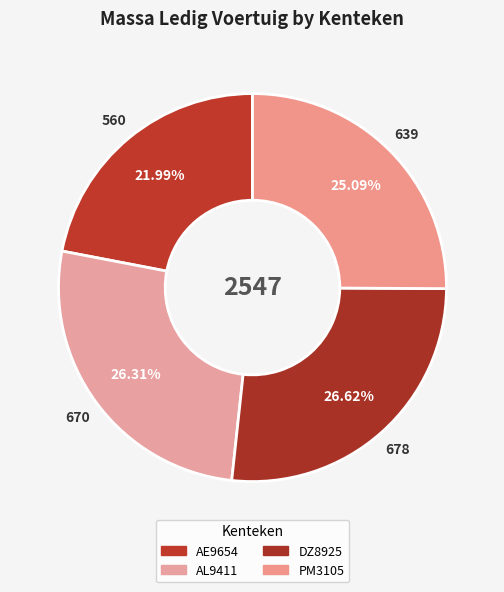

To the nearest percent, what percentage of the pie is AL9411?

26%